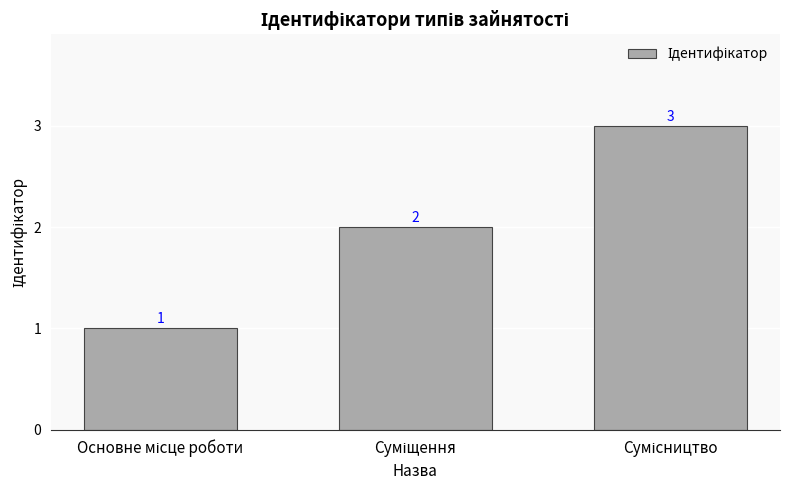

What is the value of the 1st bar from the left?

1